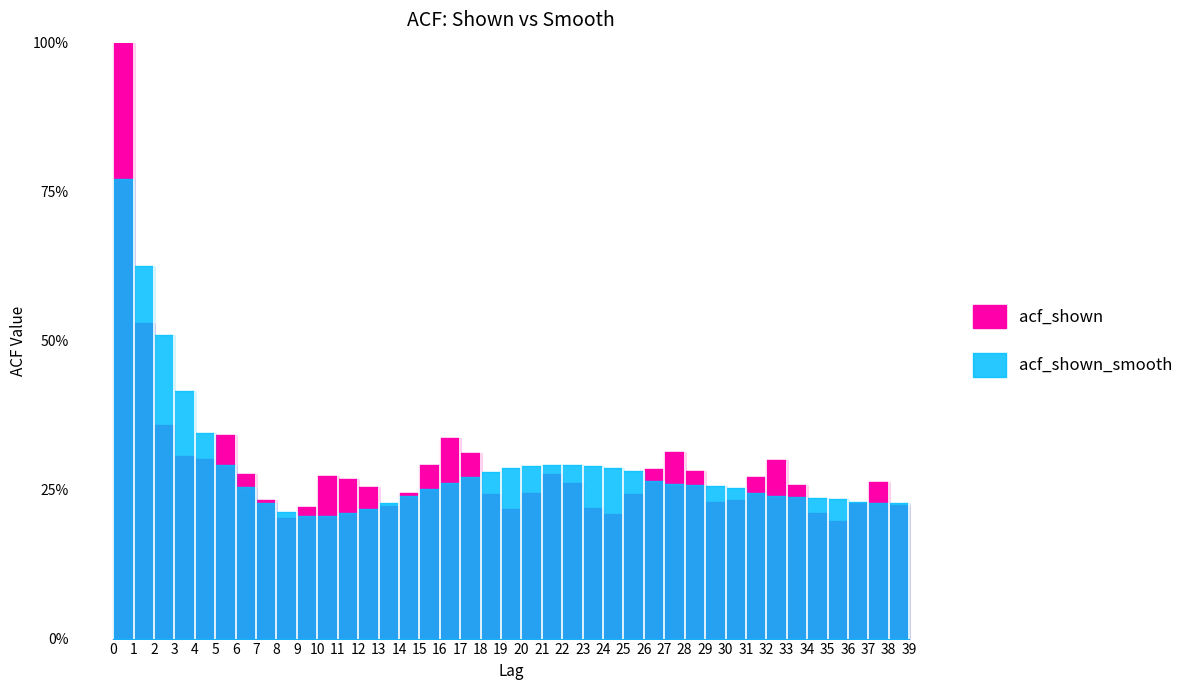

At which label is acf_shown_smooth closest to 0?

9